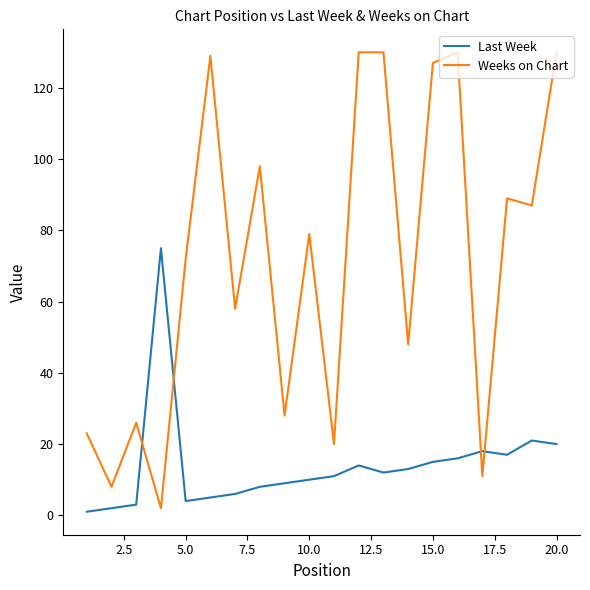

How many intersections are there between Last Week and Weeks on Chart?

4